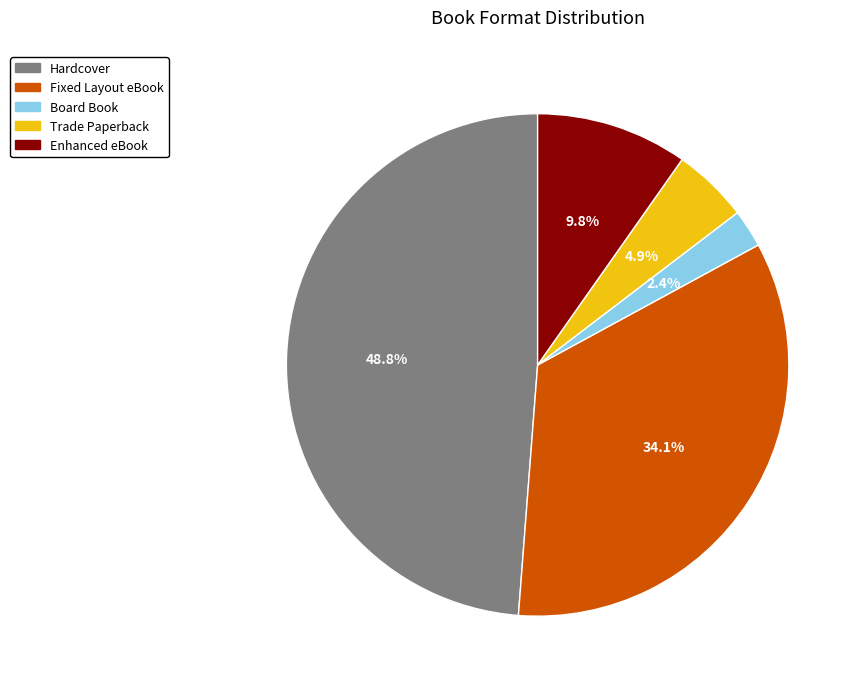

The Hardcover slice represents 59% of the pie. True or false?

False